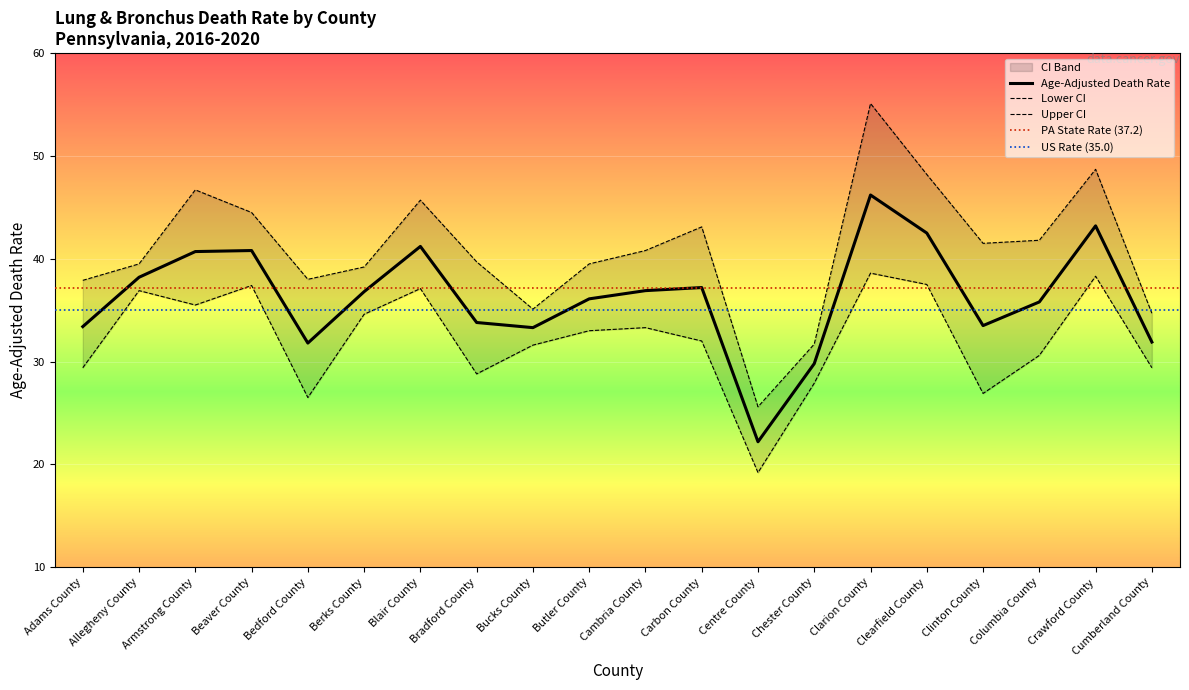

Reading left to right, what are all the values shown in this chart?

Age-Adjusted Death Rate: 33.4	38.2	40.7	40.8	31.8	36.8	41.2	33.8	33.3	36.1	36.9	37.2	22.2	29.8	46.2	42.5	33.5	35.8	43.2	31.9
Lower CI: 29.4	36.9	35.5	37.4	26.5	34.6	37.1	28.8	31.6	33.0	33.3	32.0	19.2	27.9	38.6	37.5	26.9	30.6	38.3	29.4
Upper CI: 37.9	39.5	46.7	44.5	38.0	39.2	45.7	39.7	35.1	39.5	40.8	43.1	25.6	31.7	55.1	48.2	41.5	41.8	48.7	34.7